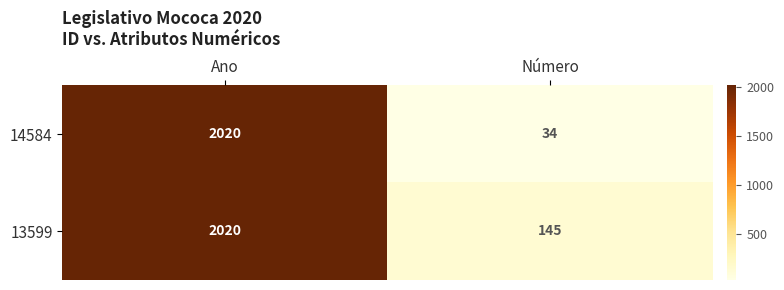

At which category does the chart reach its peak across all series?

Ano